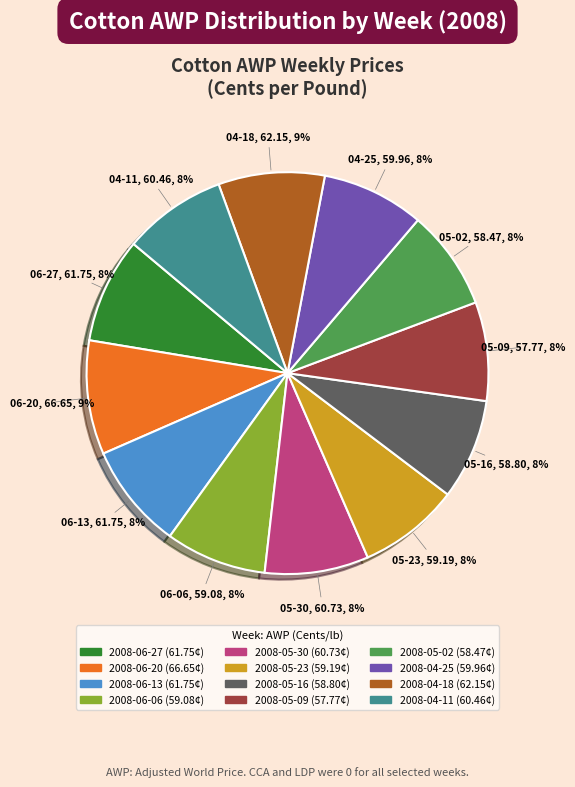

Does 2008-06-20 account for over 50% of the chart?

No